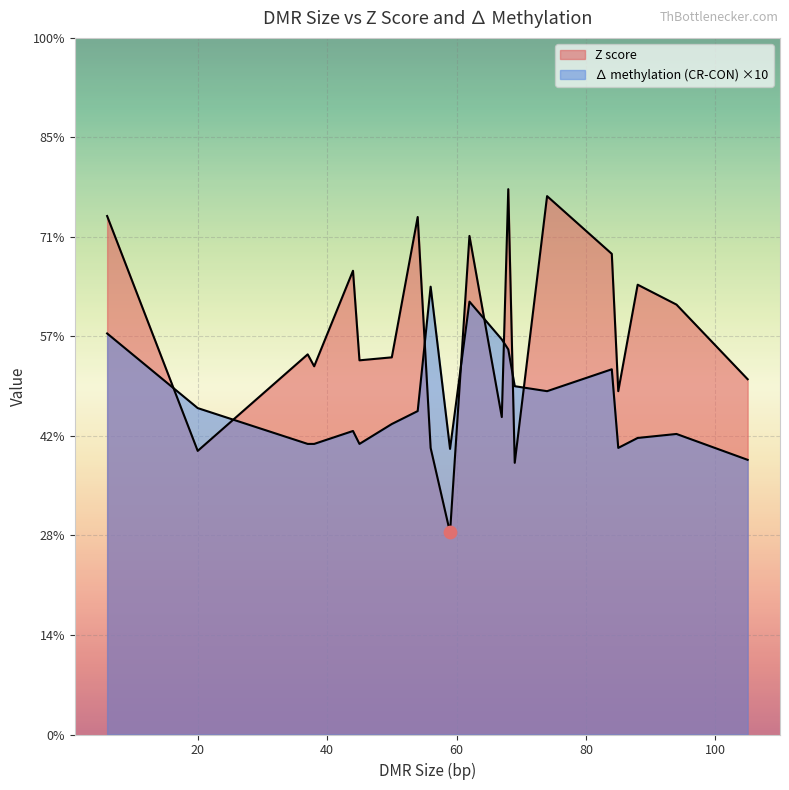

Is the value of delta methylation (CR-CON) at 105 greater than the value of Z score at 6?

No